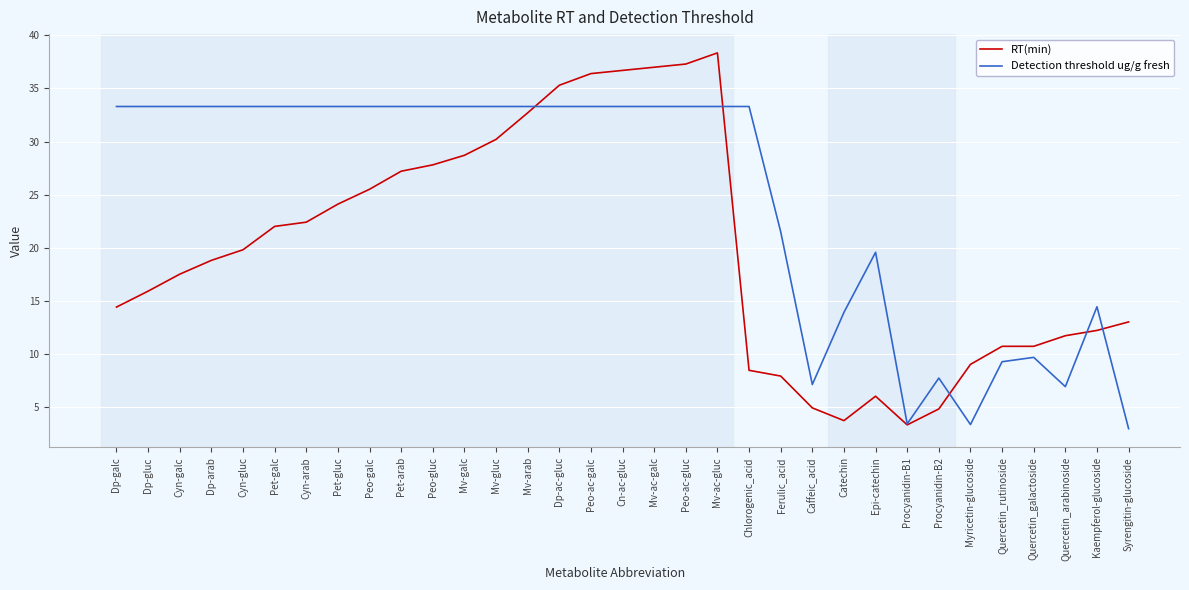

List the series in order of their peak value, highest first.

RT(min), Detection threshold ug/g fresh